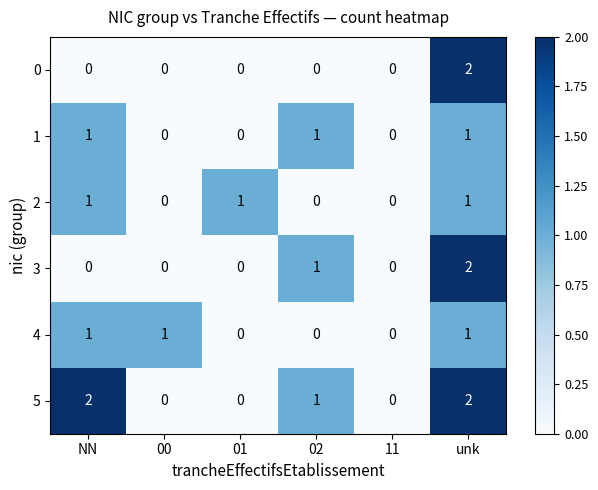

Is it true that 0 equals 1 at NN?

False